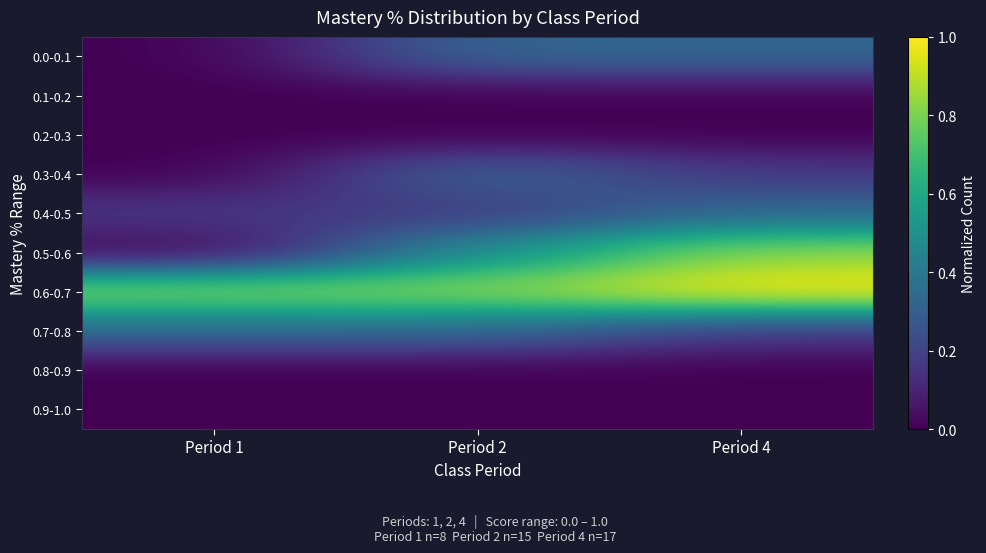

Reading right to left, extract all data points from this chart.

0.0-0.1: Period 4=0.3	Period 2=0.3	Period 1=0.0
0.1-0.2: Period 4=0.0	Period 2=0.0	Period 1=0.0
0.2-0.3: Period 4=0.0	Period 2=0.0	Period 1=0.0
0.3-0.4: Period 4=0.2	Period 2=0.3	Period 1=0.0
0.4-0.5: Period 4=0.3	Period 2=0.2	Period 1=0.2
0.5-0.6: Period 4=0.8	Period 2=0.5	Period 1=0.0
0.6-0.7: Period 4=1.0	Period 2=0.8	Period 1=0.8
0.7-0.8: Period 4=0.2	Period 2=0.3	Period 1=0.3
0.8-0.9: Period 4=0.0	Period 2=0.0	Period 1=0.0
0.9-1.0: Period 4=0.0	Period 2=0.0	Period 1=0.0